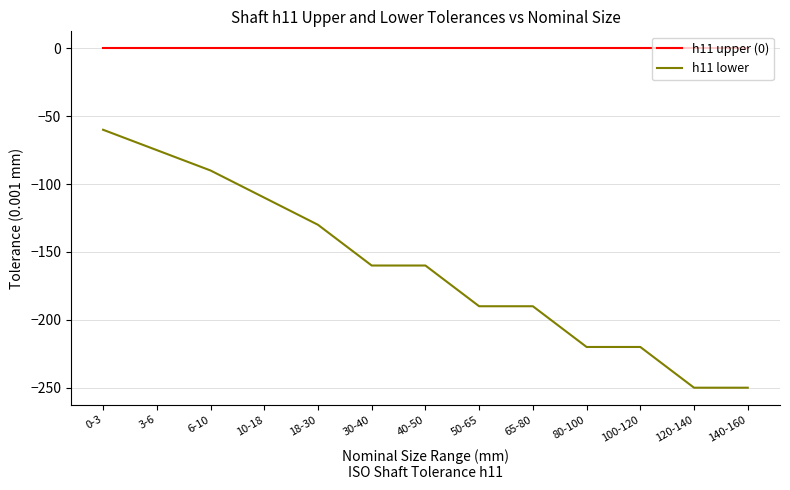

How many distinct data groups are displayed?

2